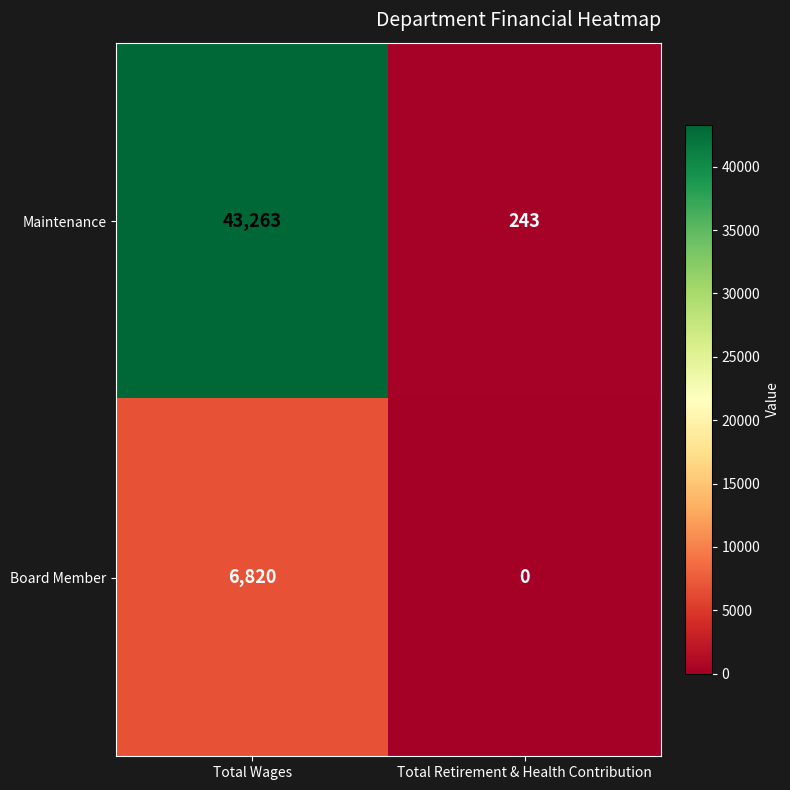

What is the sum of the Board Member values at Total Retirement & Health Contribution and Total Wages?

6820